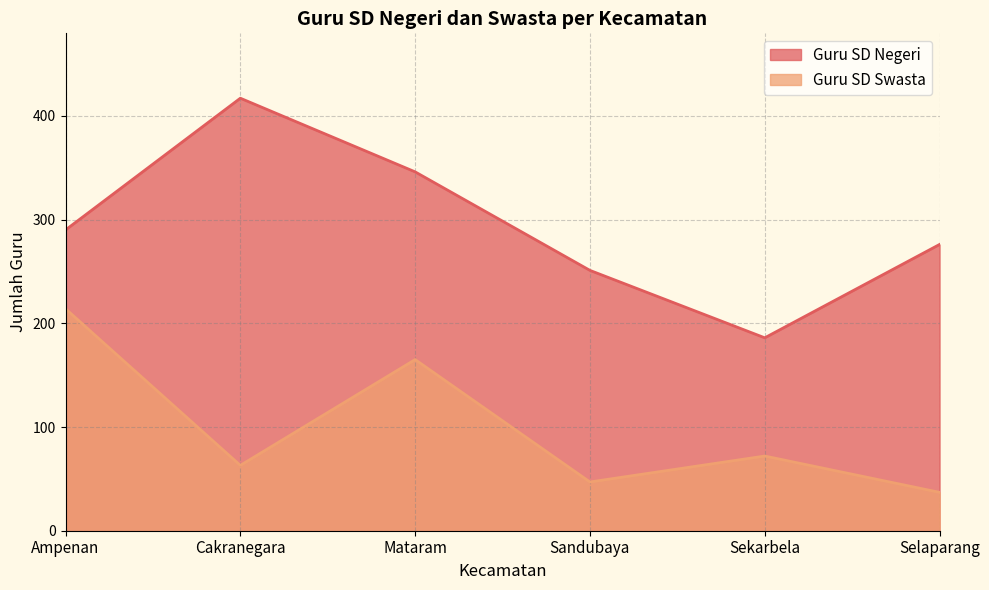

What is the sum of all Guru SD Negeri values?

1766